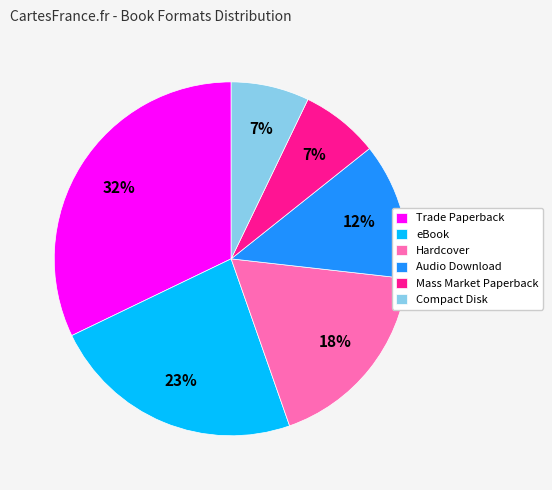

To the nearest percent, what is the difference between the largest and smallest slice percentages?

25%